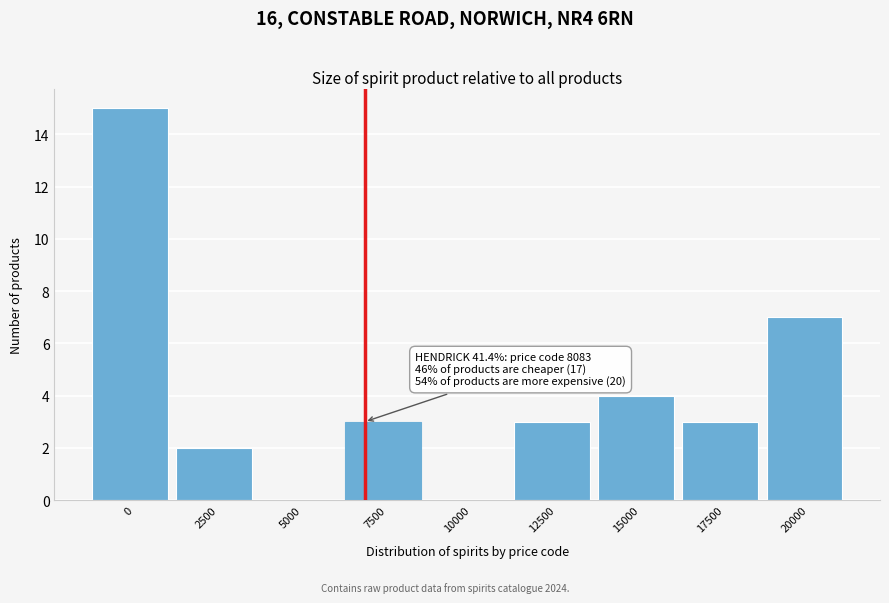

Reading left to right, transcribe all the data shown in this chart.

0=15	2500=2	5000=0	7500=3	10000=0	12500=3	15000=4	17500=3	20000=7